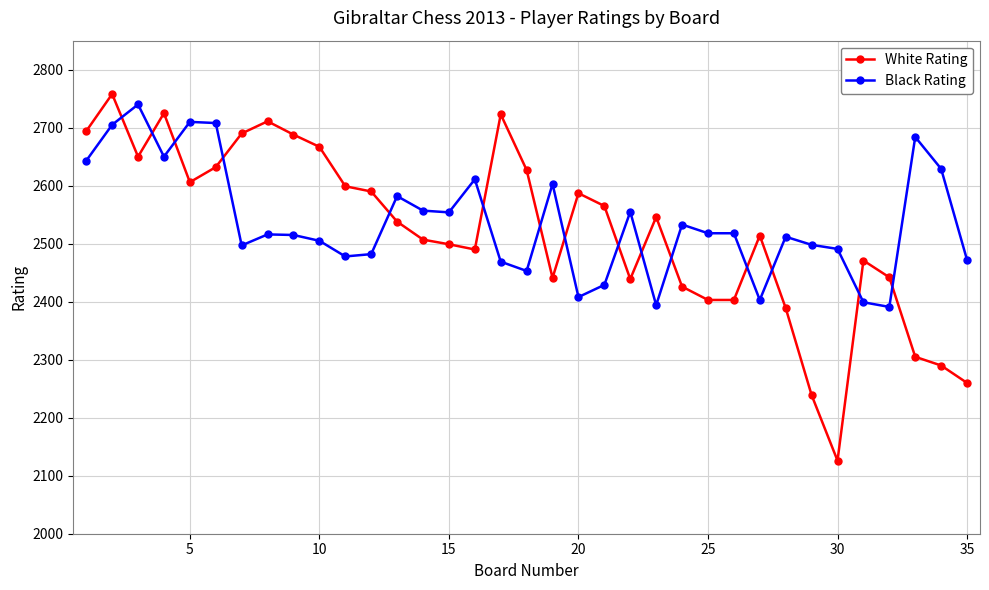

What is the difference between the maximum and second lowest values in the White Rating series?

519